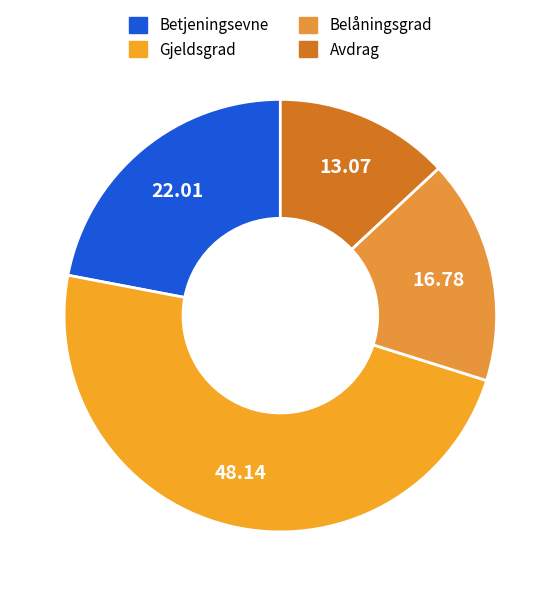

To the nearest percent, what is the average slice percentage?

25%